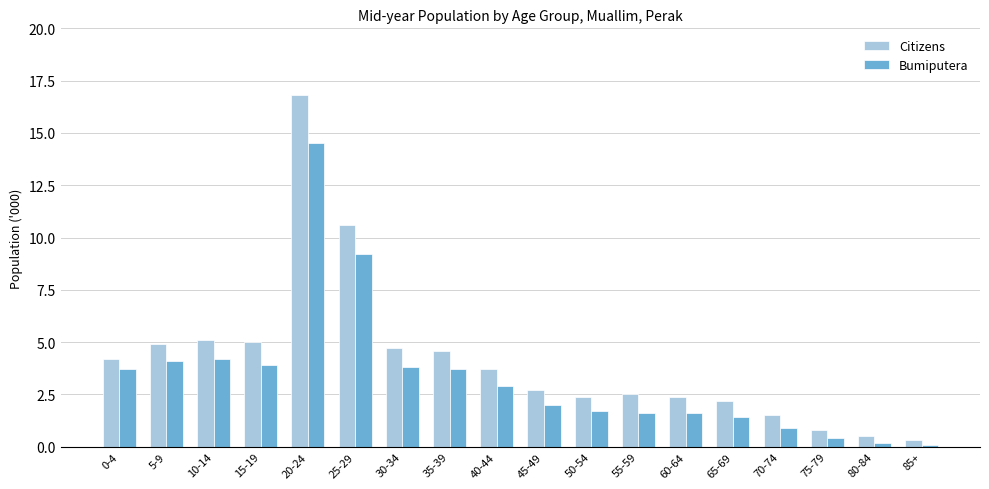

Which series has the largest range (max minus min)?

Citizens